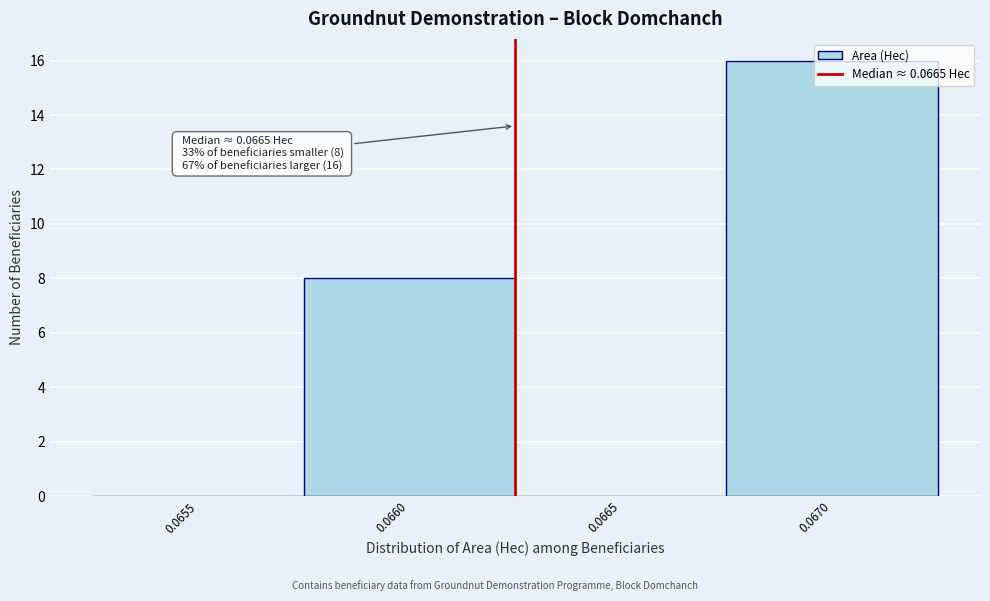

What is the change in value from 0.0660 to 0.0665?

-8